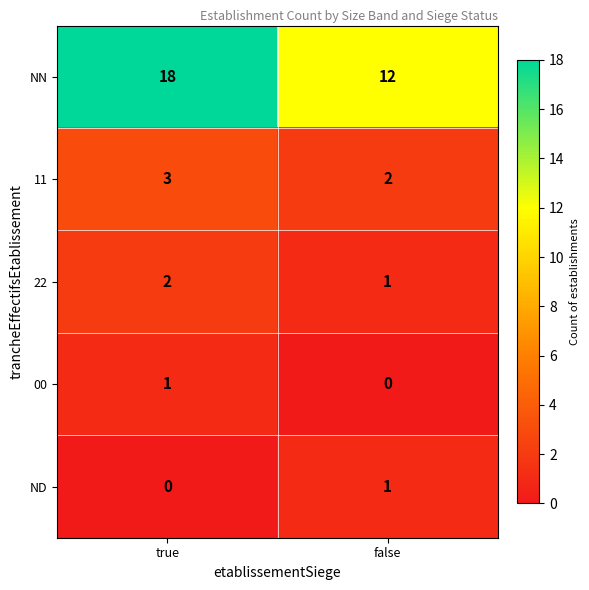

The NN series shows 18 at true. True or false?

True